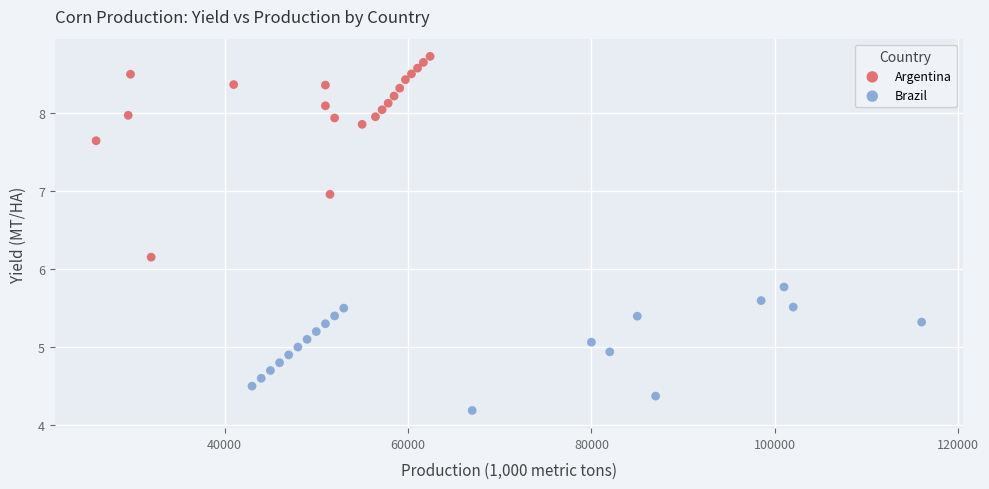

Which series contains the highest Y value?

Argentina